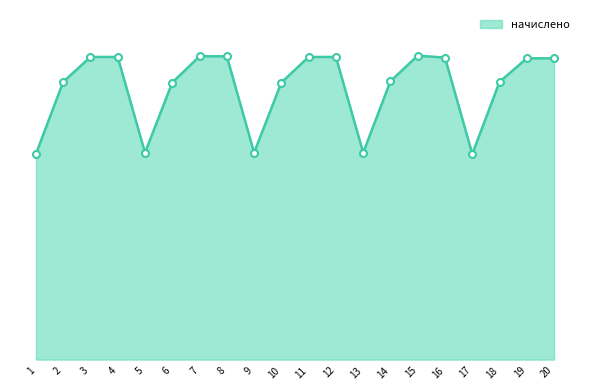

What is the difference between the maximum and minimum values?

256.2